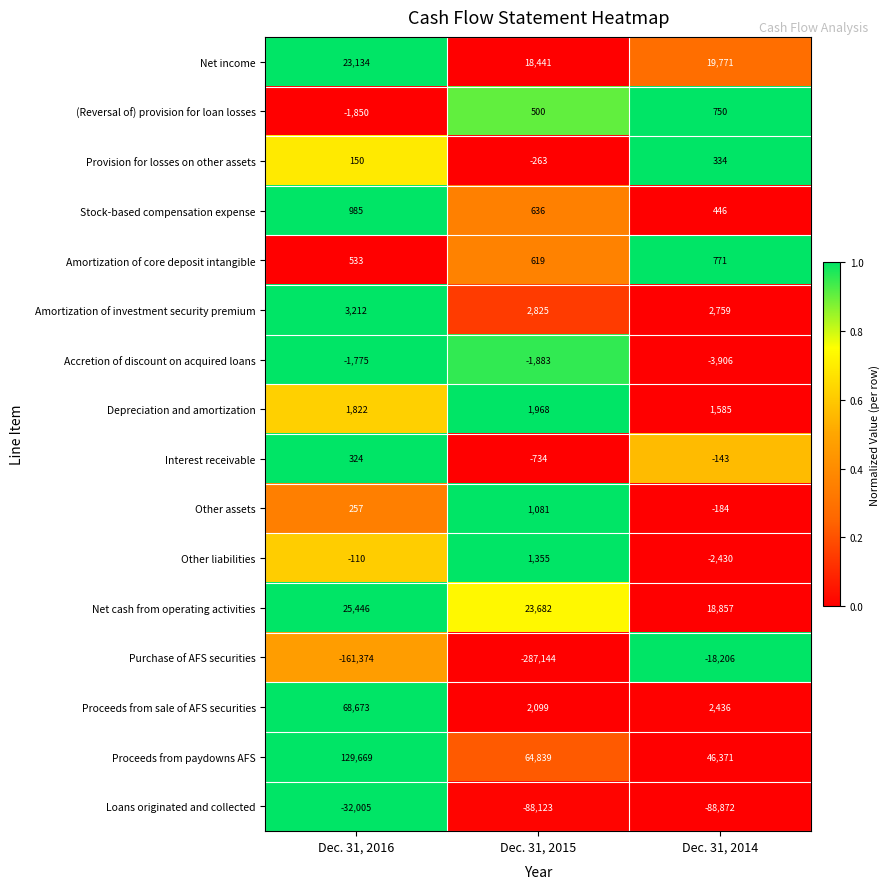

What is the difference between the Provision for losses on other assets values at Dec. 31, 2015 and Dec. 31, 2016?

413